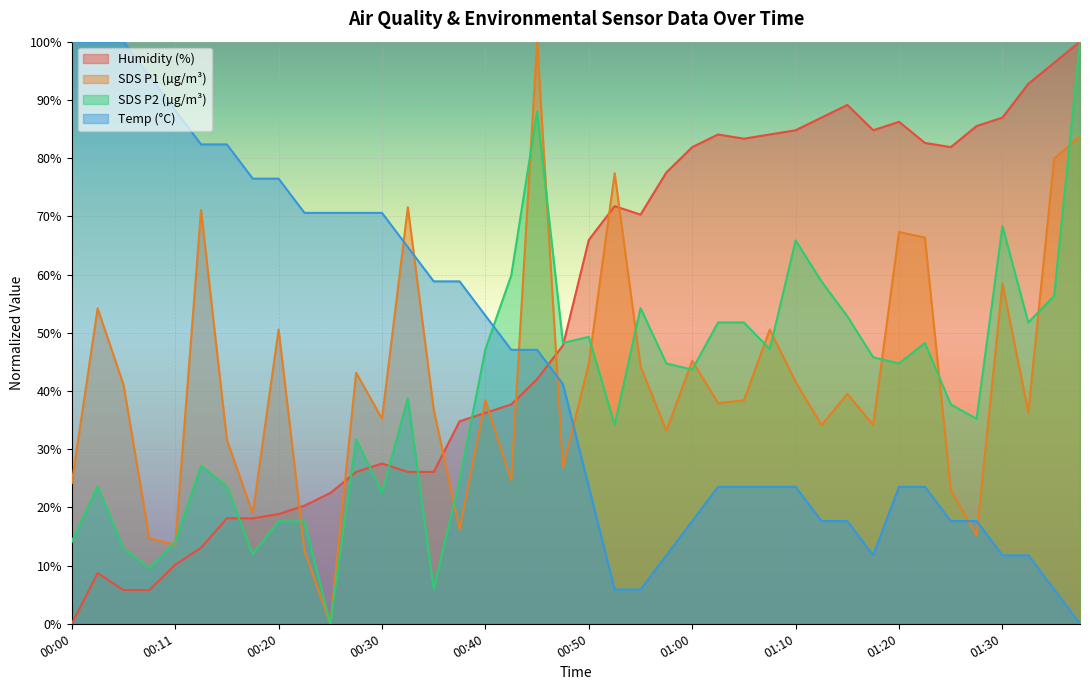

What is the maximum value shown in the chart?

100.0